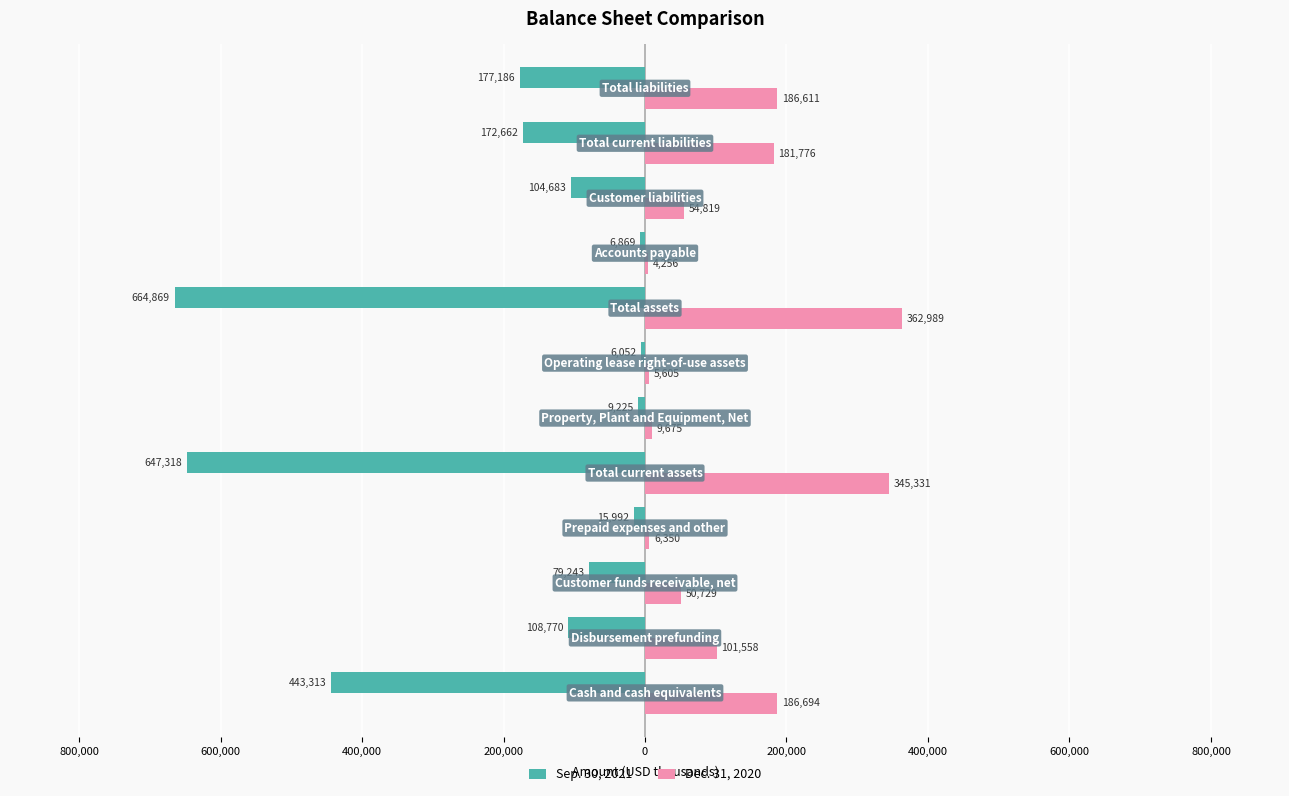

What are all the series names shown in the legend?

Sep. 30, 2021, Dec. 31, 2020